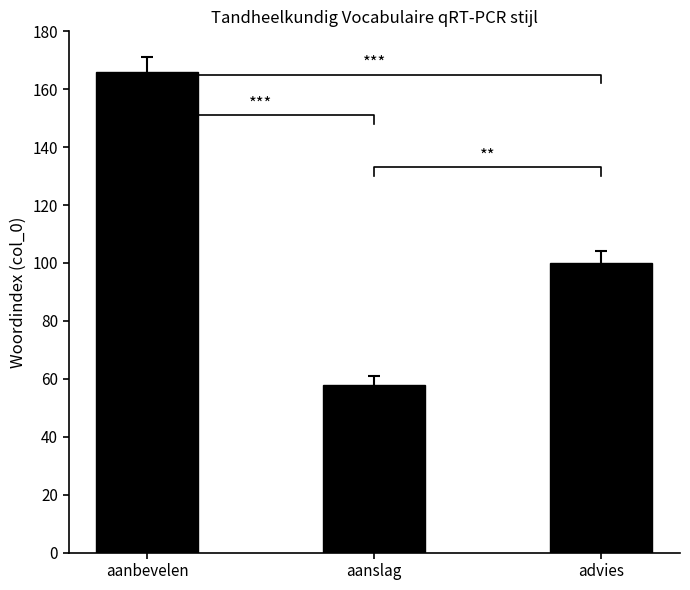

Which has a higher value, aanbevelen or aanslag?

aanbevelen